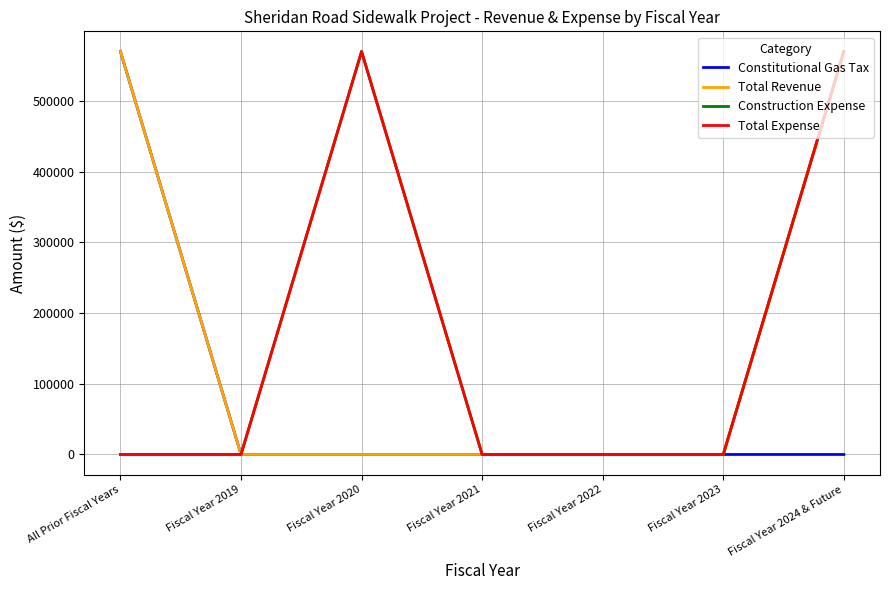

What is the label of the 3rd point from the left?

Fiscal Year 2020